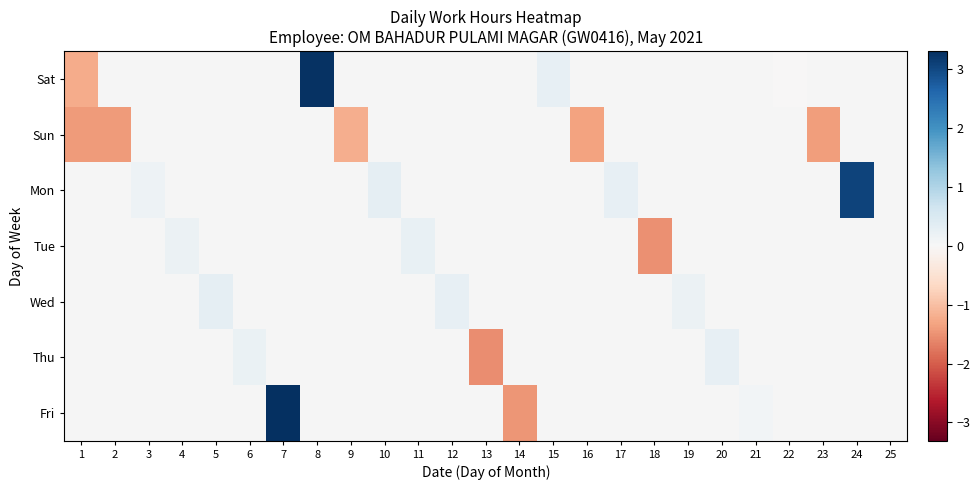

How many positive values does the Tue series have?

2